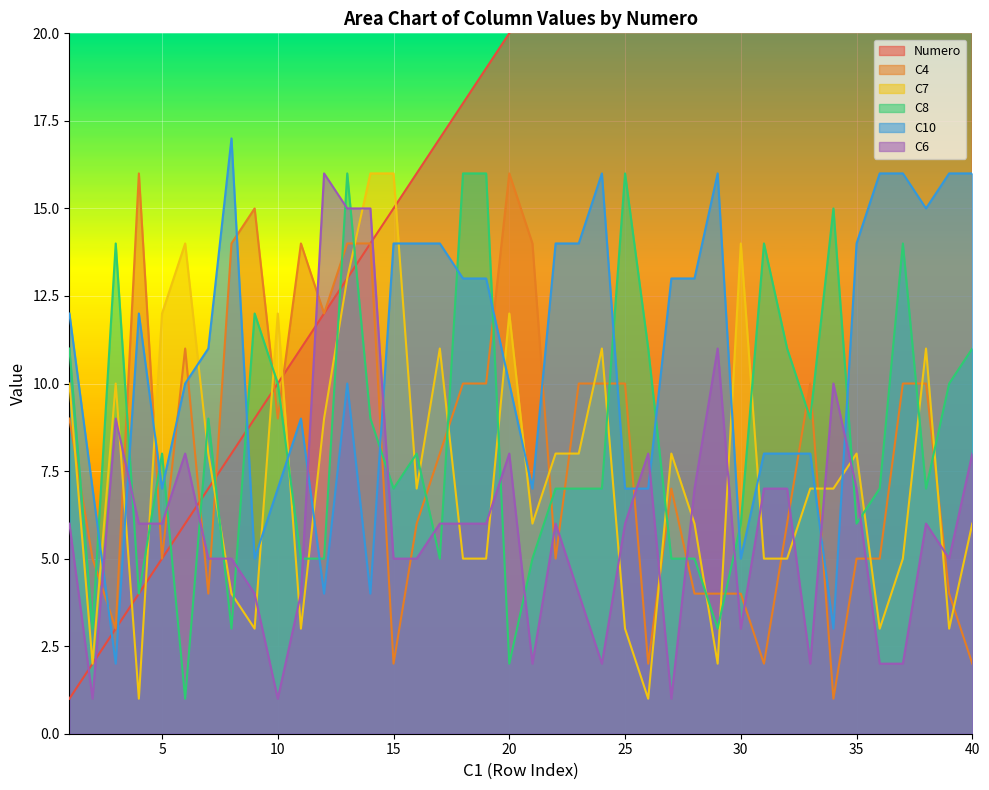

How many values in the C4 series exceed 9?

18